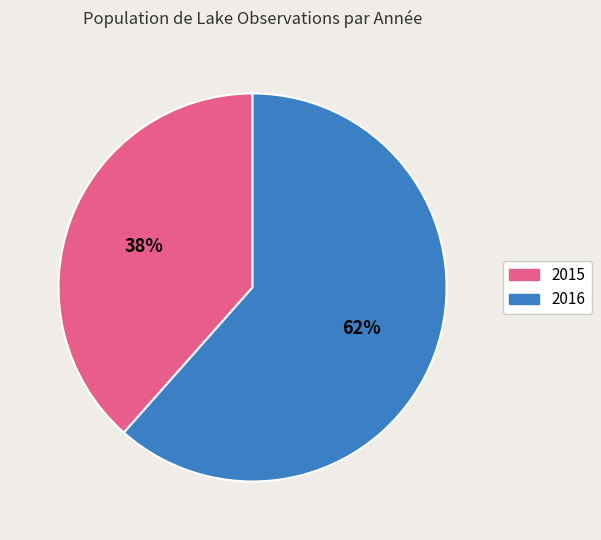

To the nearest percent, what is the combined percentage of 2015 and 2016?

100%